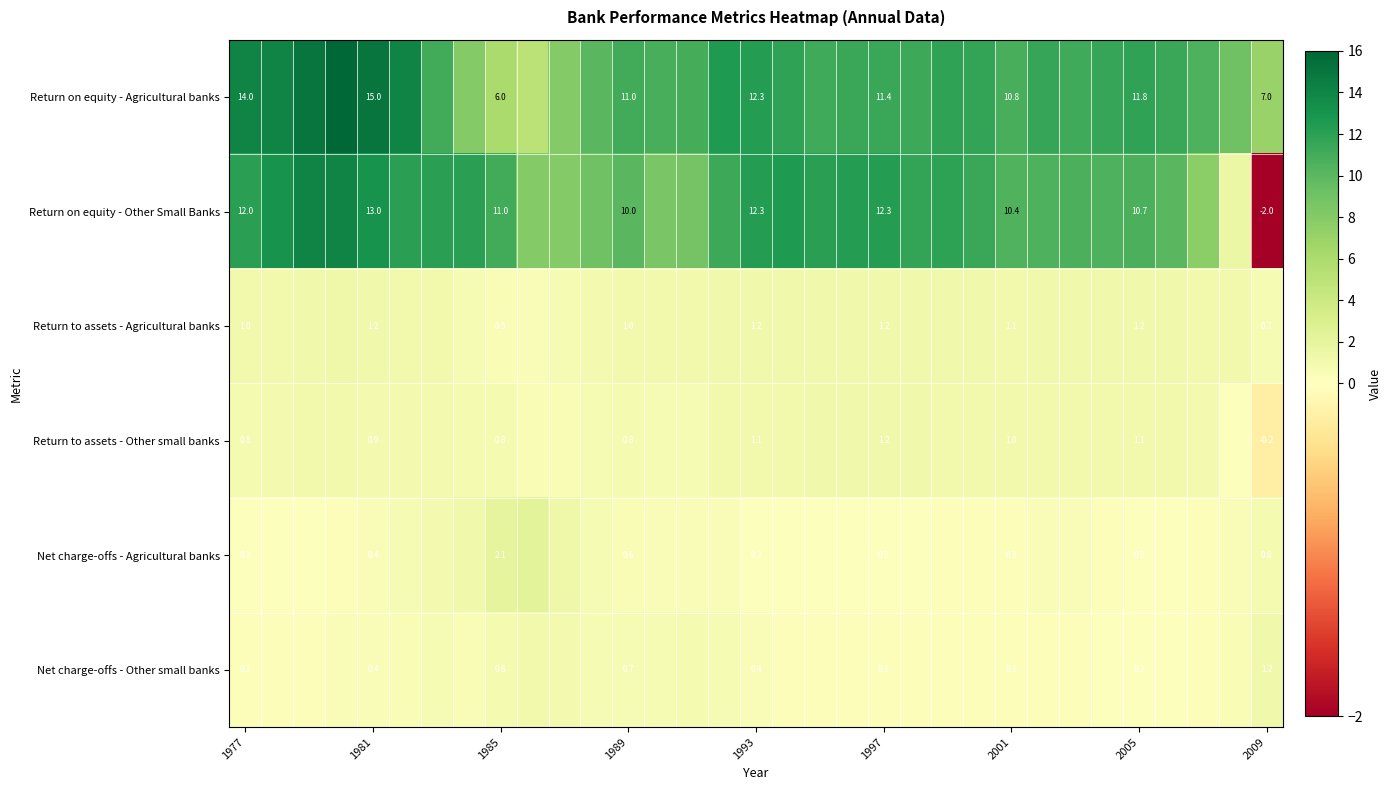

What is the maximum value shown in the chart?

16.0